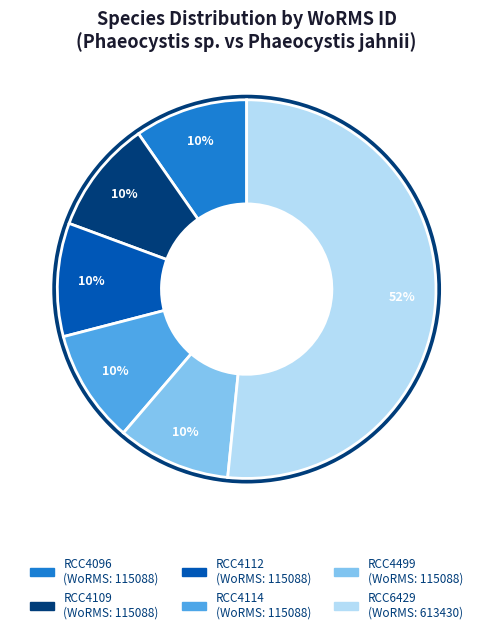

To the nearest percent, what portion does RCC4096 represent?

10%